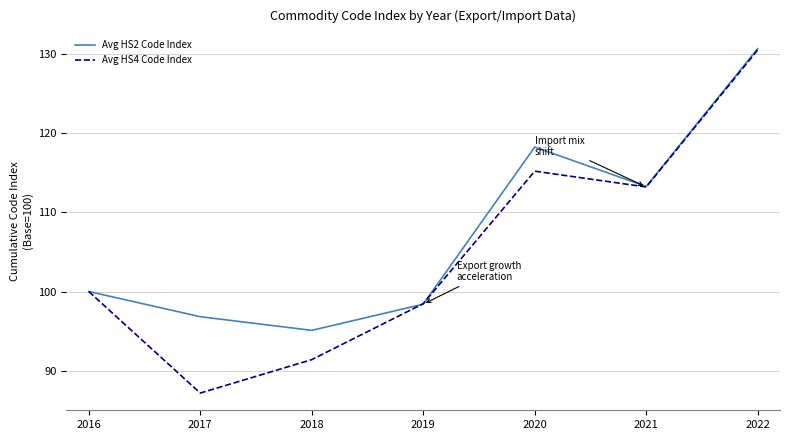

Between 2020 and 2022, which series saw the biggest shift?

Avg HS4 Code Index